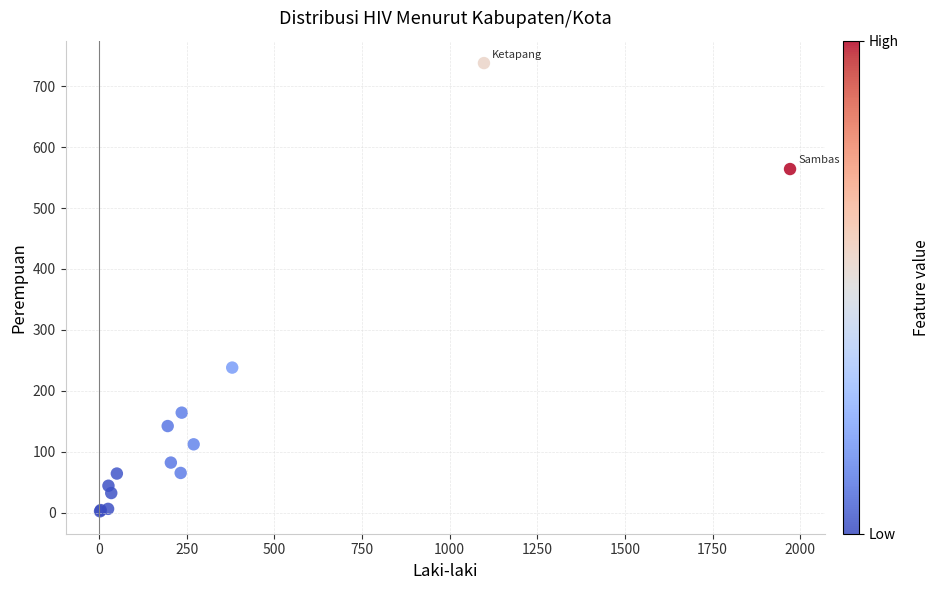

What Y value in the scatter plot is closest to 370?

238